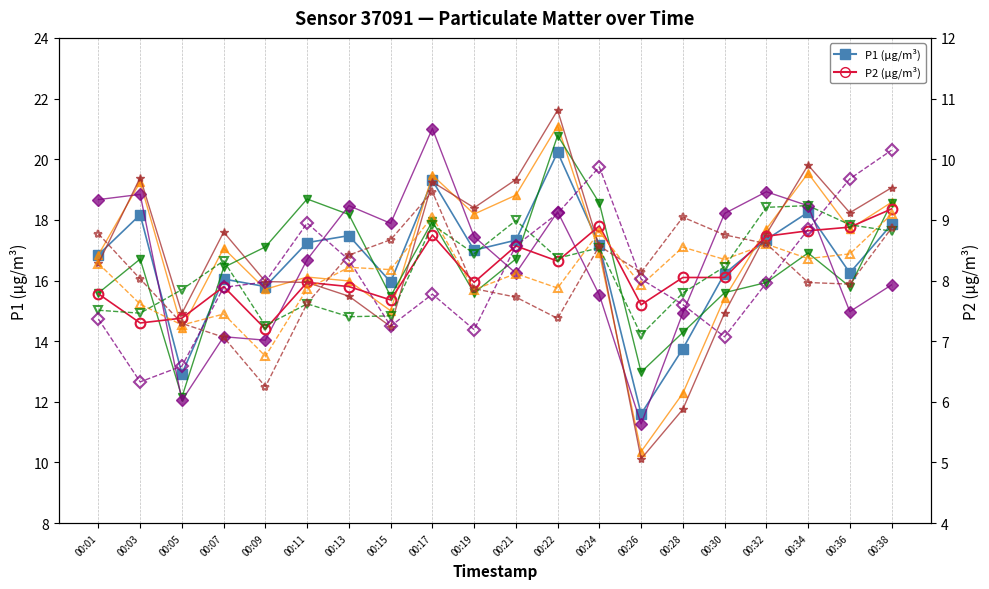

What is the sum of all P2 values?

162.9